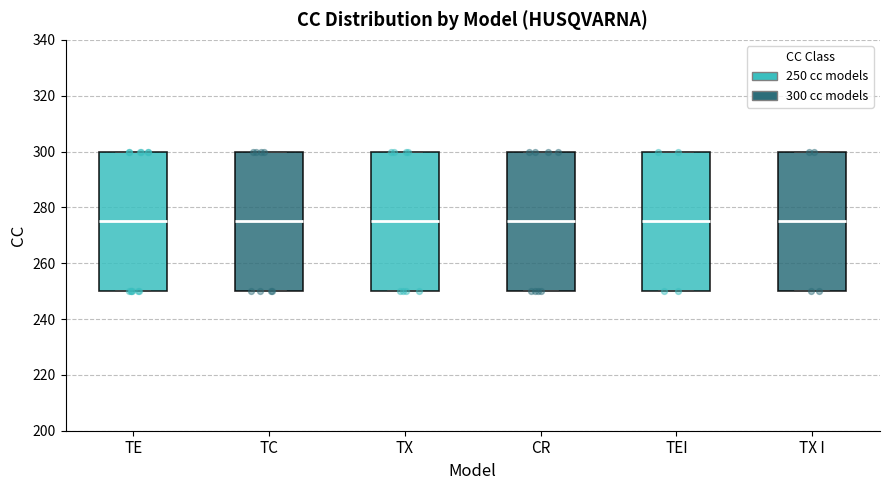

Reading left to right, read every box against the y-axis: the position of its median line, the range the box covers, and the ends of its whiskers. The values are not printed on the chart, so give them approximately, as read against the axis.

TE: median 276, box 250 to 300, whiskers 250 to 300
TC: median 276, box 250 to 300, whiskers 250 to 300
TX: median 276, box 250 to 300, whiskers 250 to 300
CR: median 276, box 250 to 300, whiskers 250 to 300
TEI: median 276, box 250 to 300, whiskers 250 to 300
TX I: median 276, box 250 to 300, whiskers 250 to 300